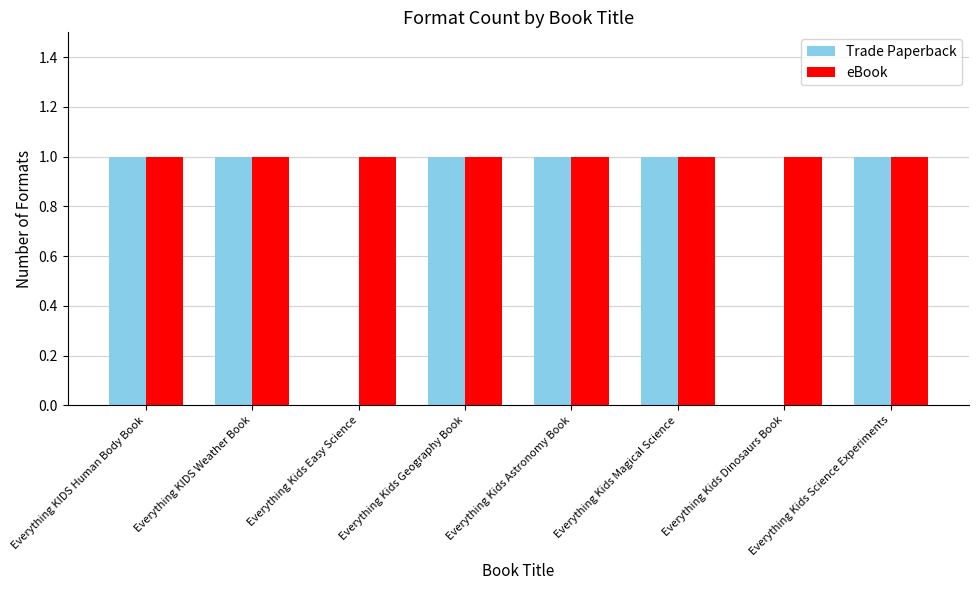

Is the value of Trade Paperback at Everything Kids Easy Science greater than the value of eBook at Everything KIDS Weather Book?

No